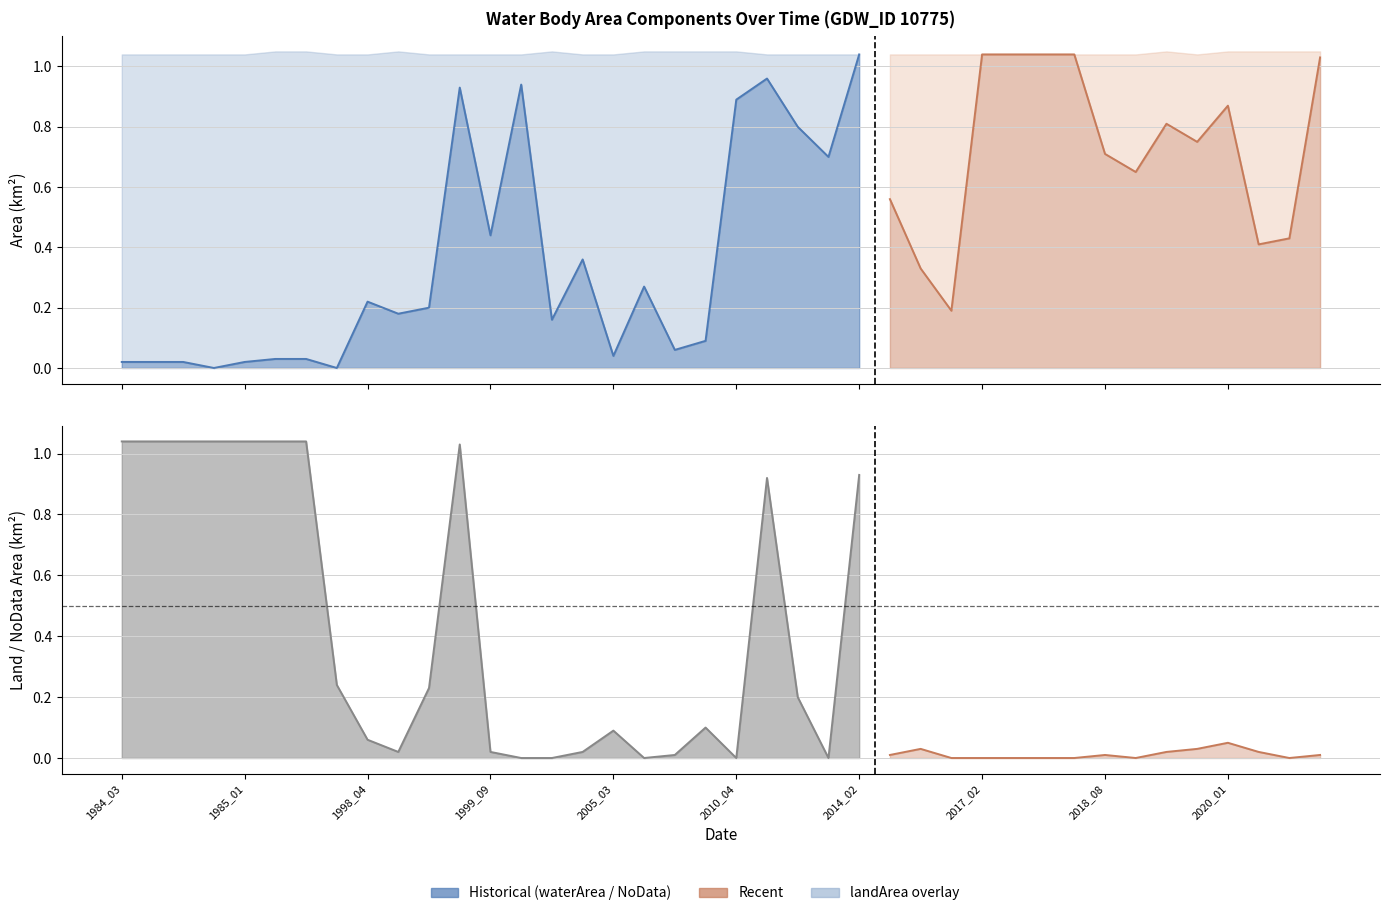

After their last crossing, which series has the higher values: origWaterArea or origNoDataArea?

origWaterArea